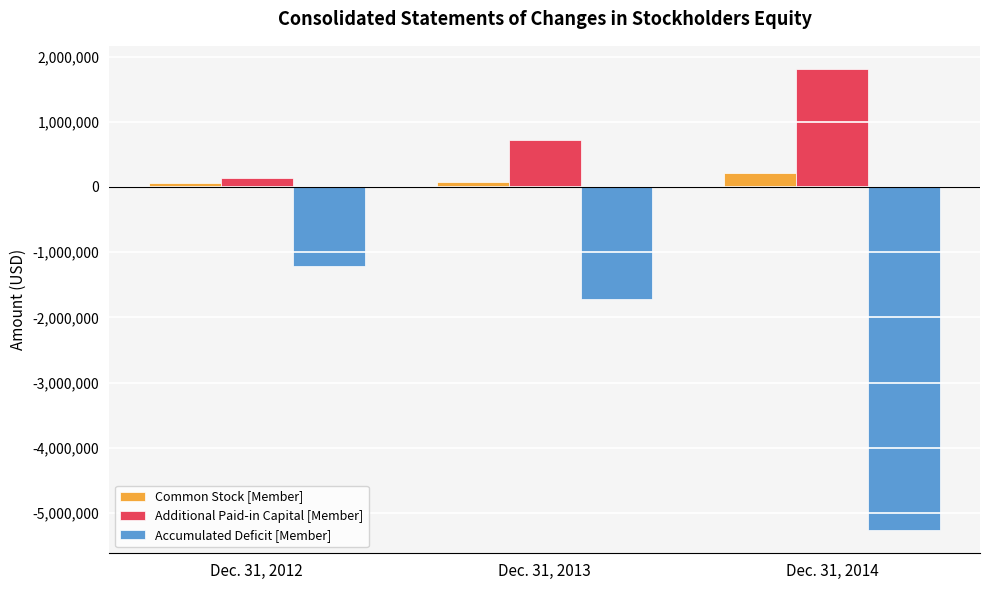

List the series in order of their peak value, lowest first.

Accumulated Deficit [Member], Common Stock [Member], Additional Paid-in Capital [Member]